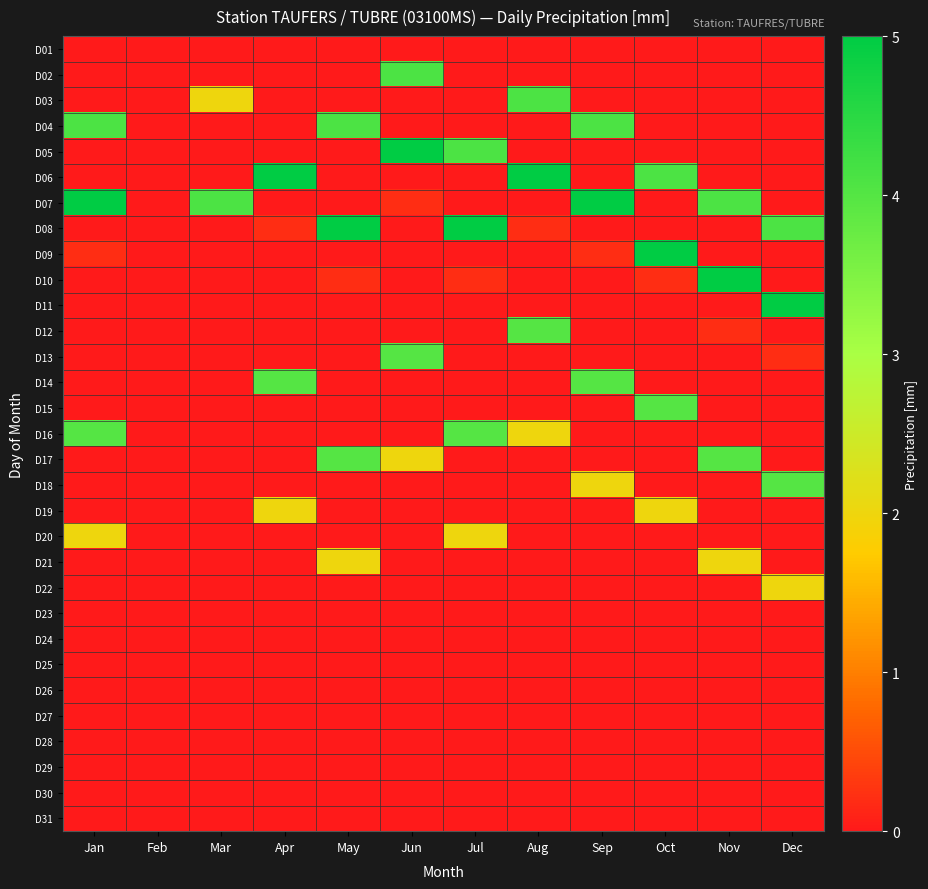

Between Jun and Sep, which series saw the biggest shift?

D05